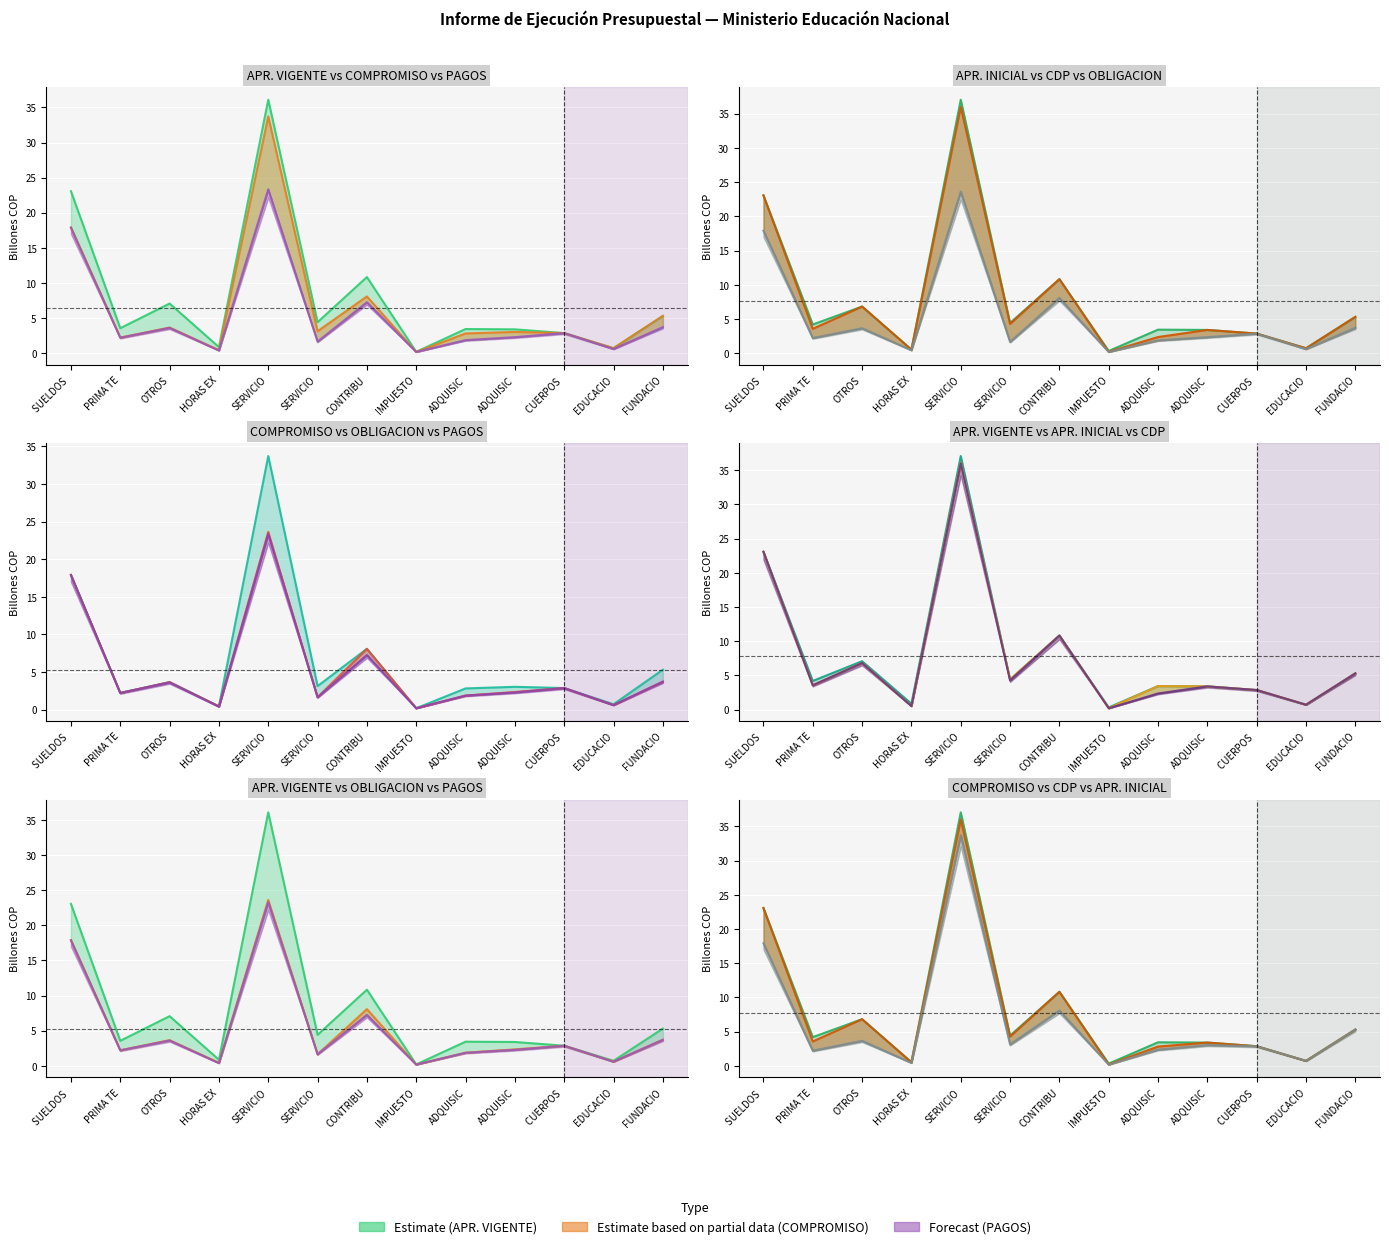

What is the spread (max minus min) of values at OTROS?

3.5